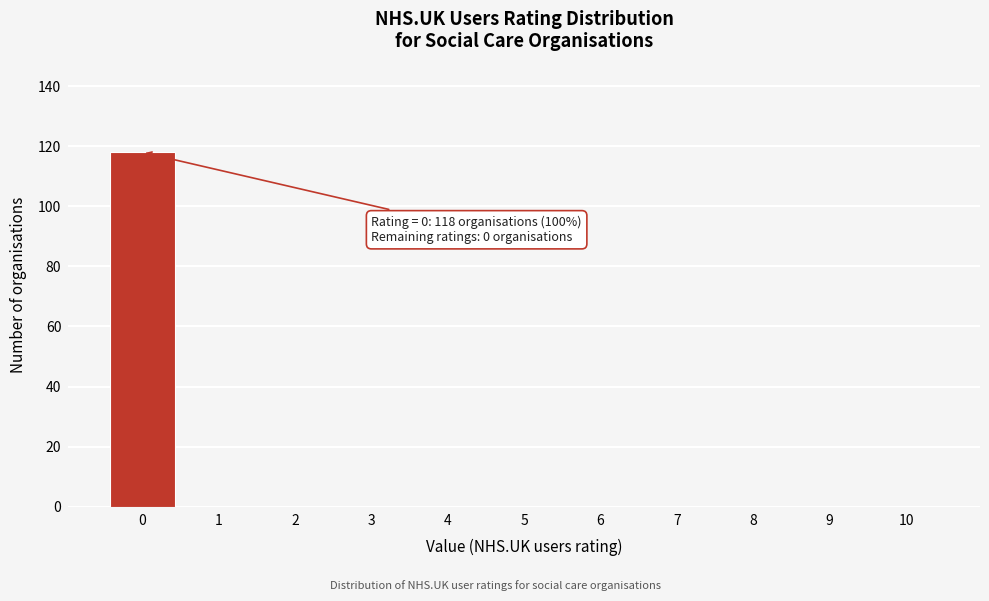

Reading right to left, list all the values displayed in this chart.

10=0	9=0	8=0	7=0	6=0	5=0	4=0	3=0	2=0	1=0	0=118